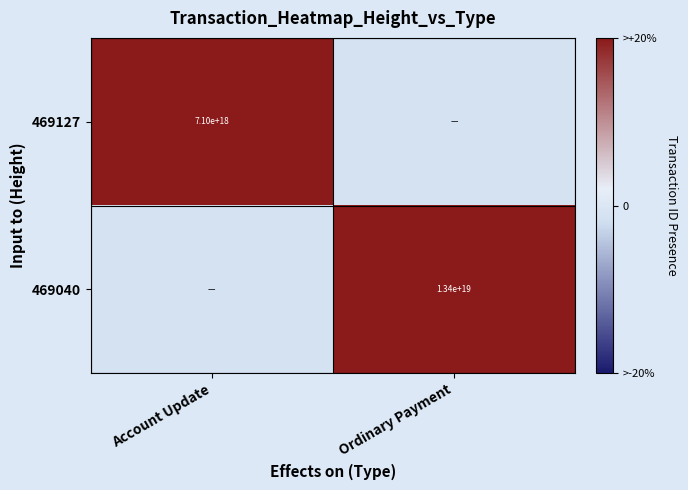

Is the value of 469127 at Account Update greater than the value of 469040 at Ordinary Payment?

No